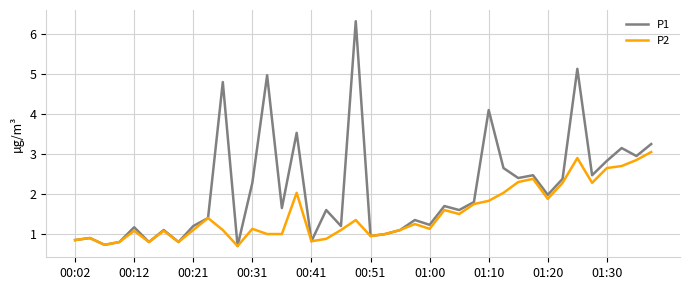

Rank the series by their average value, from highest to lowest.

P1, P2